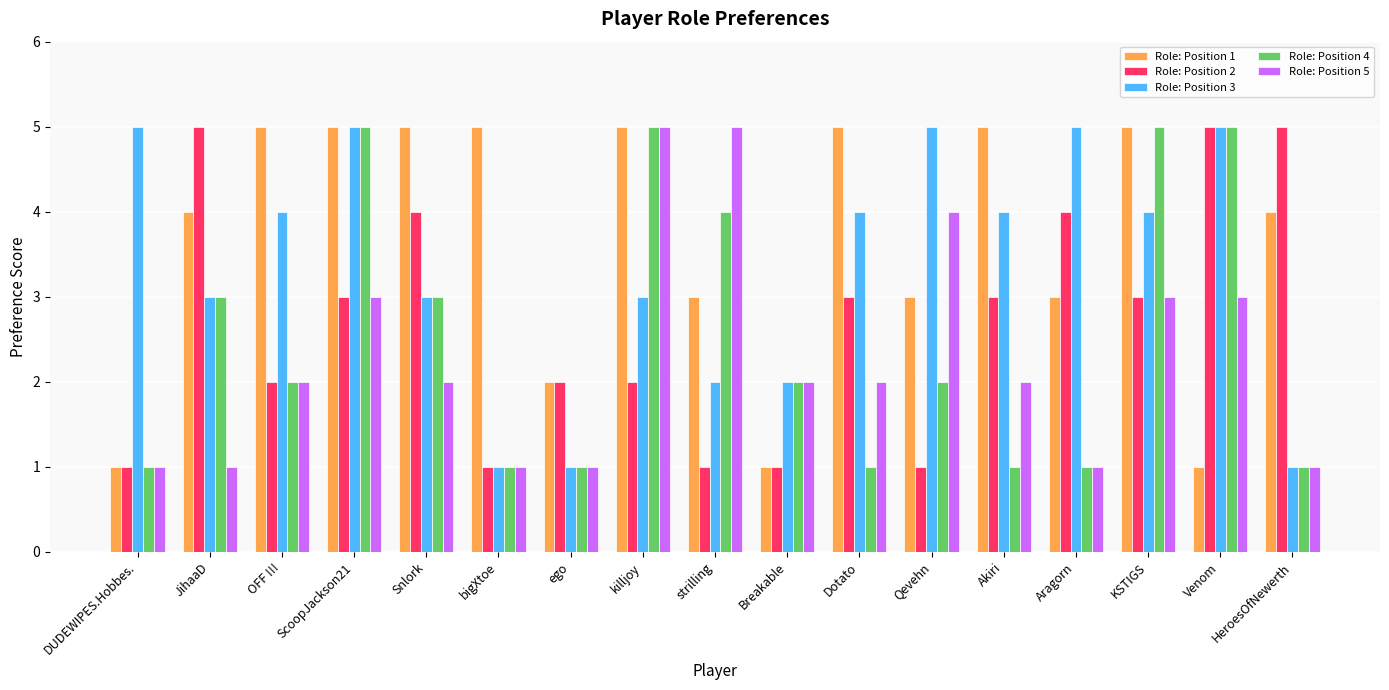

Between bigXtoe and Akiri, which series saw the biggest shift?

Role: Position 3